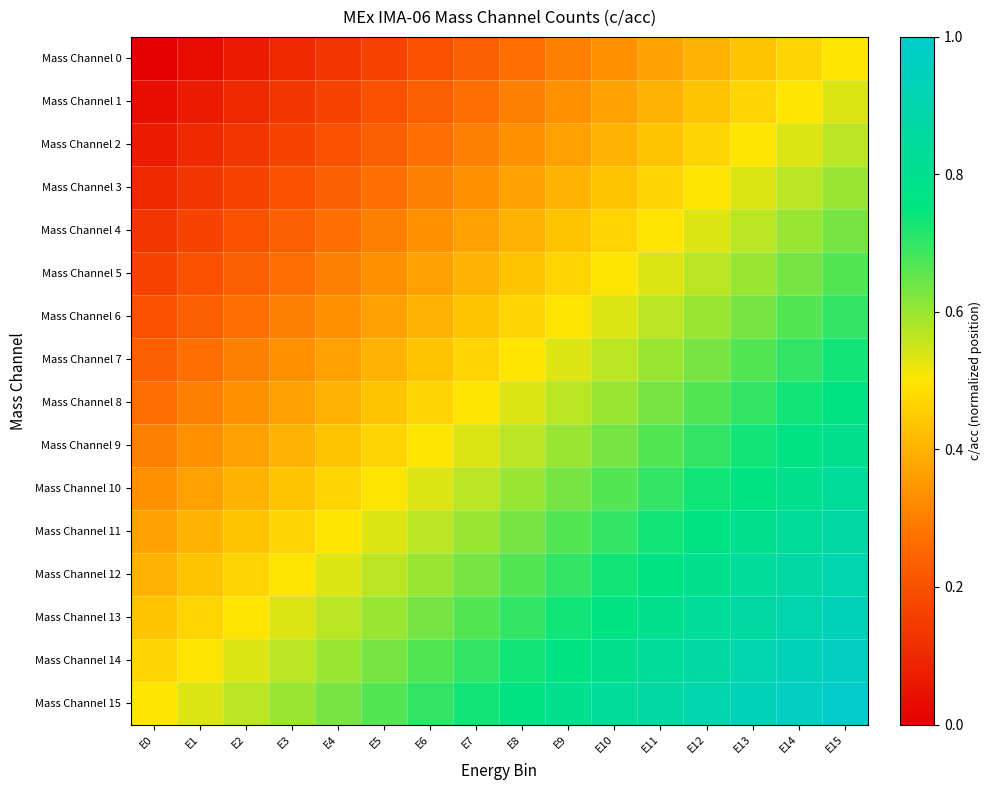

At how many categories does at least one series exceed 0?

16